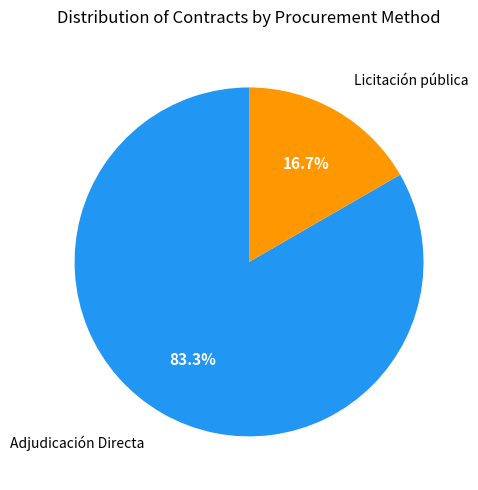

Count the number of slices in the pie.

2